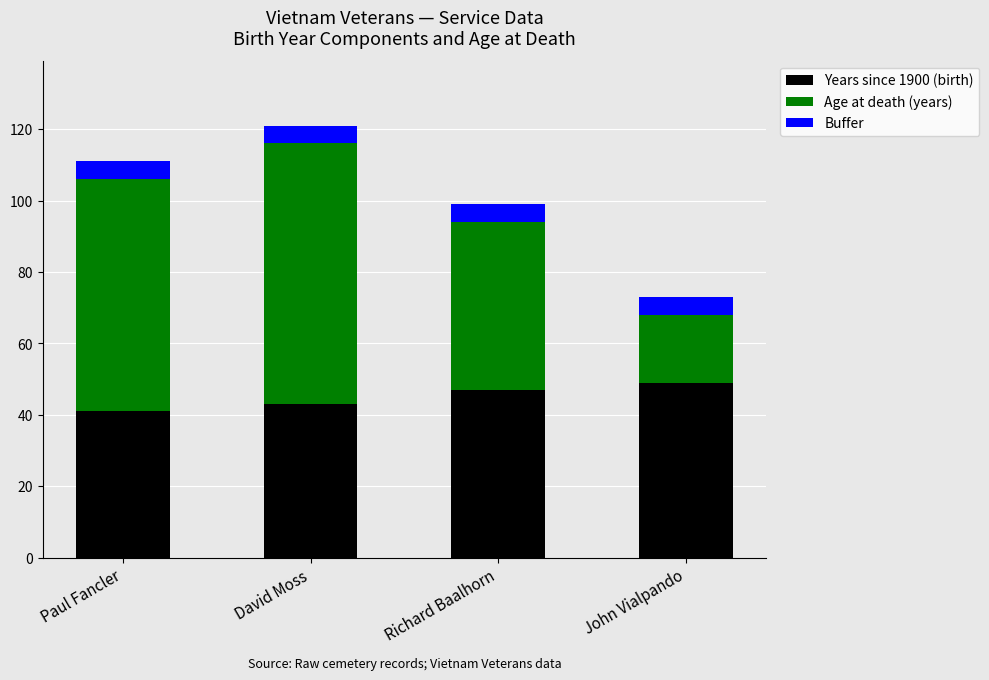

The value of Years since 1900 (birth) at David Moss is 43. True or false?

True